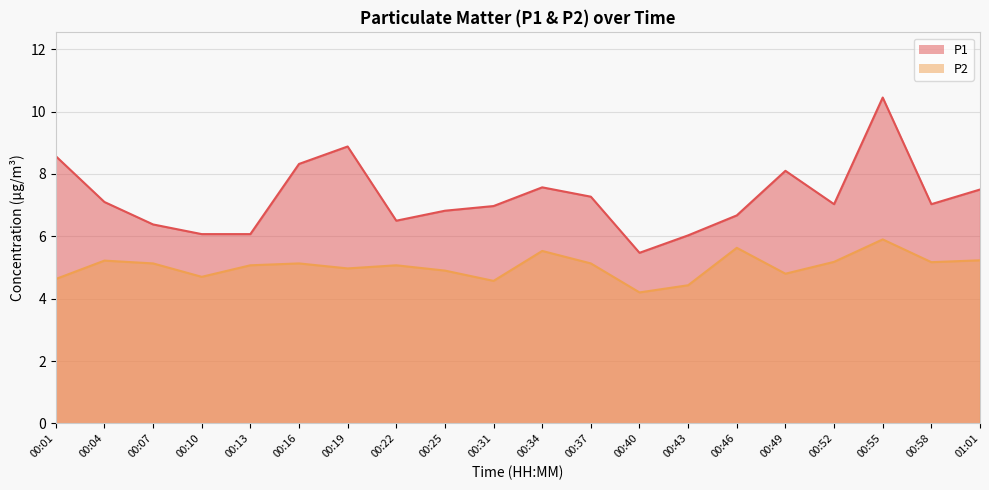

What is the difference between the highest and lowest values at 00:19?

3.9